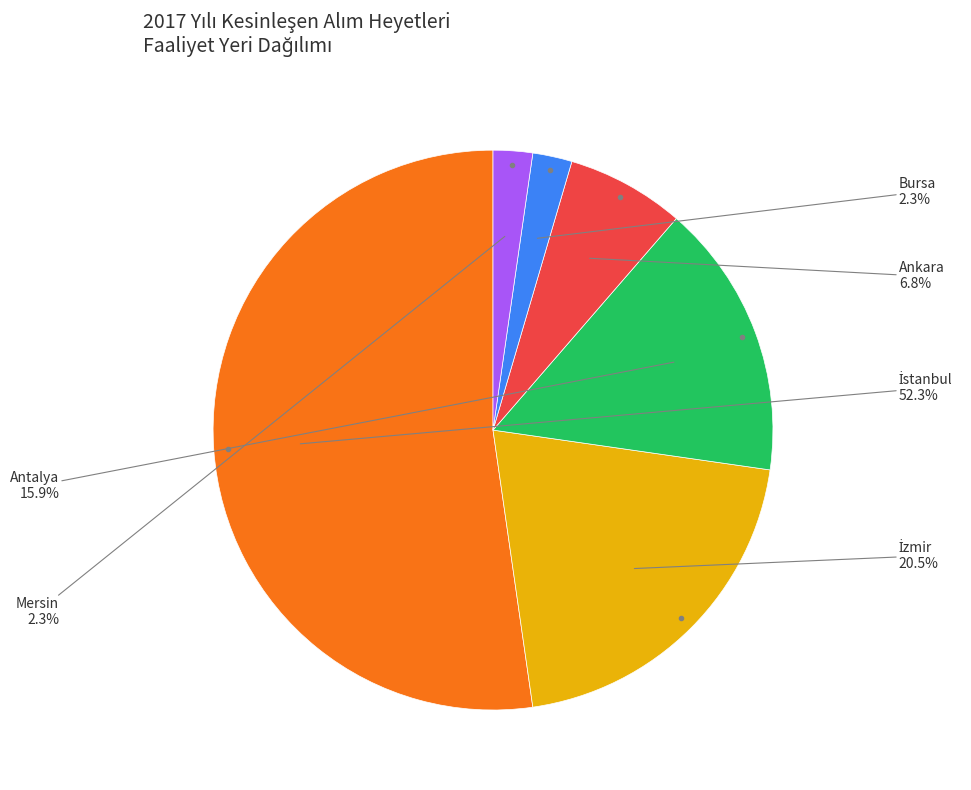

Is there a majority slice in this chart?

Yes